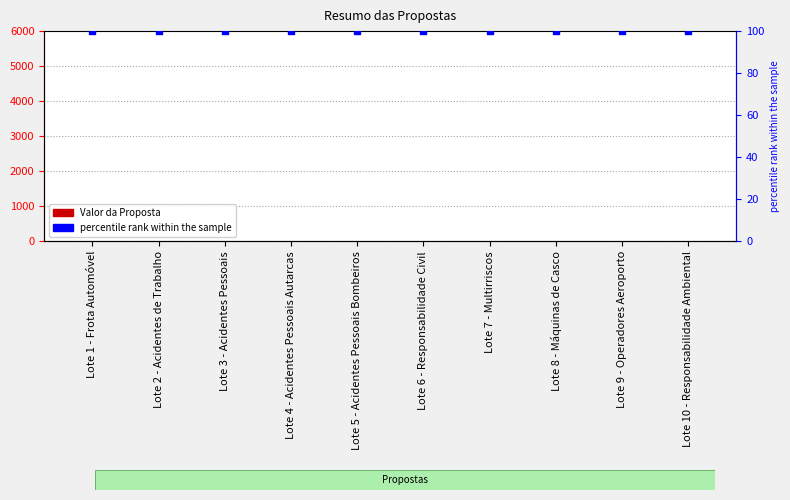

At how many categories does at least one series exceed 59?

10